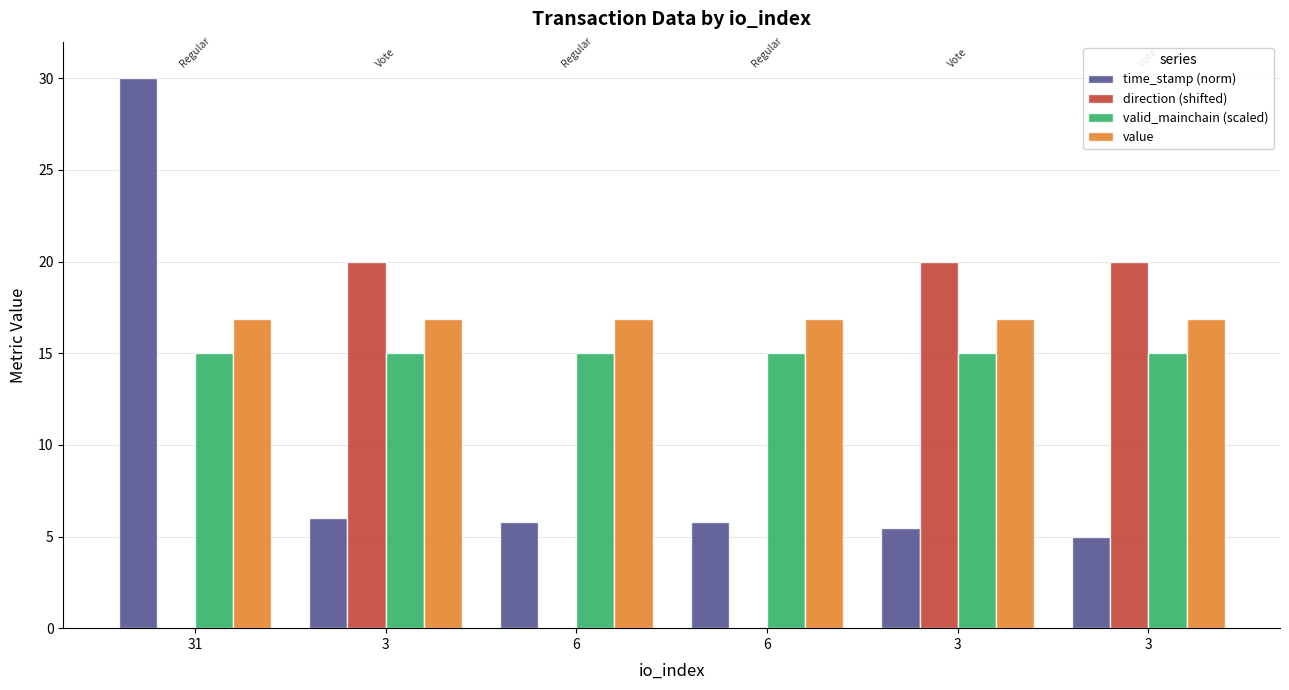

What is the total value across all series at 31?

61.8